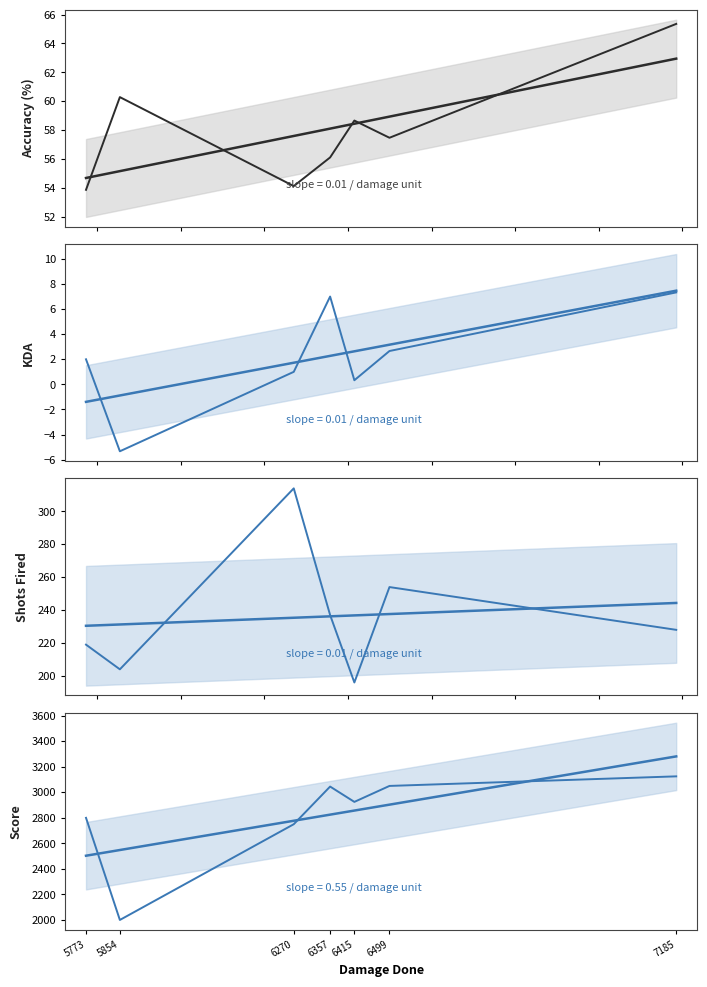

How many lines are shown in the chart?

4